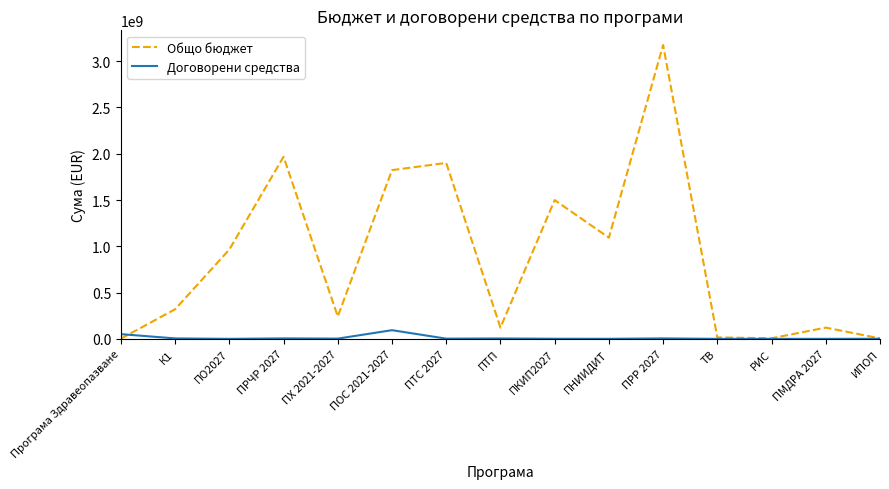

Which label corresponds to the largest value in the chart?

ПРР 2027